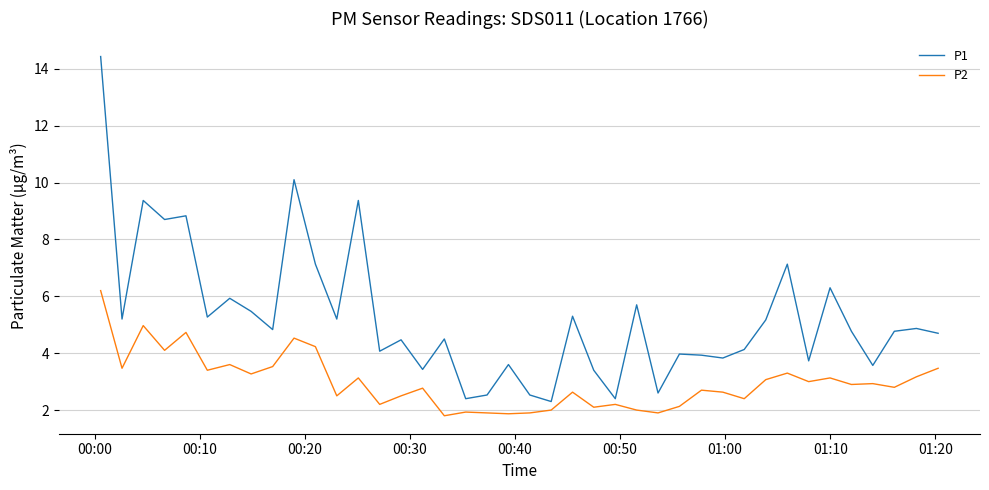

How many lines are shown in the chart?

2